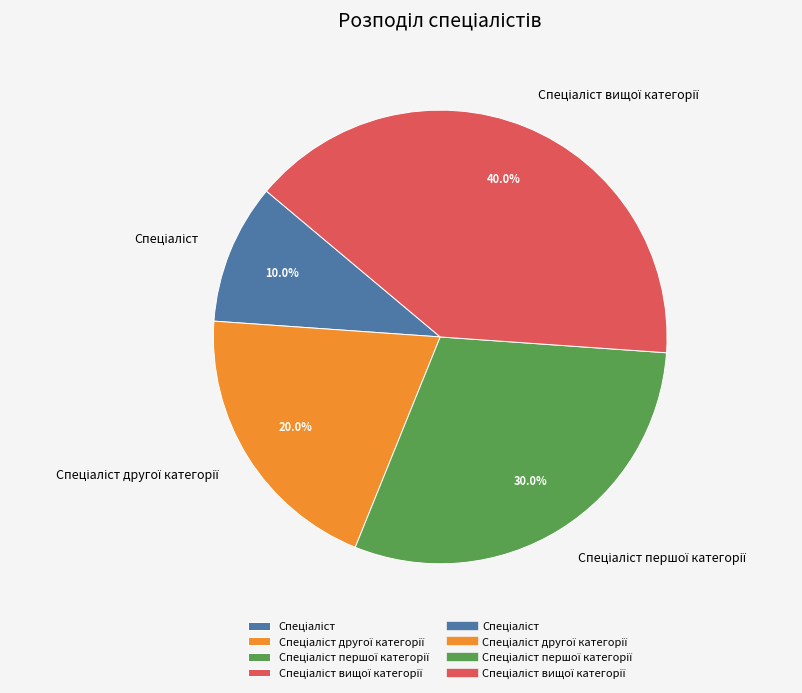

Is there a majority slice in this chart?

No